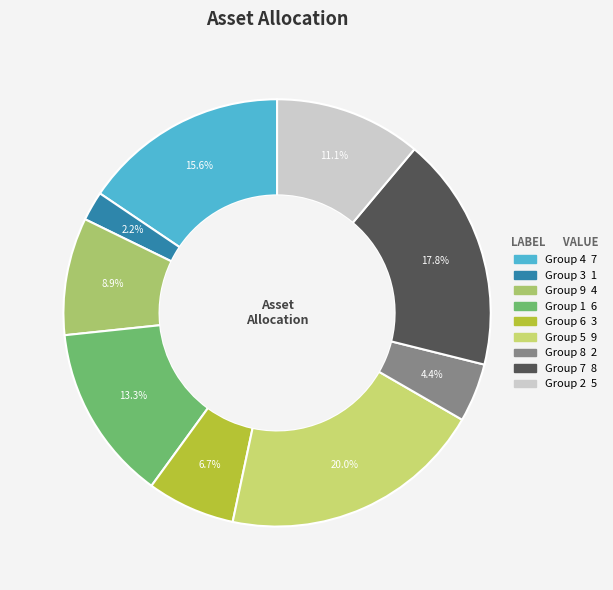

Count the number of slices in the pie.

9